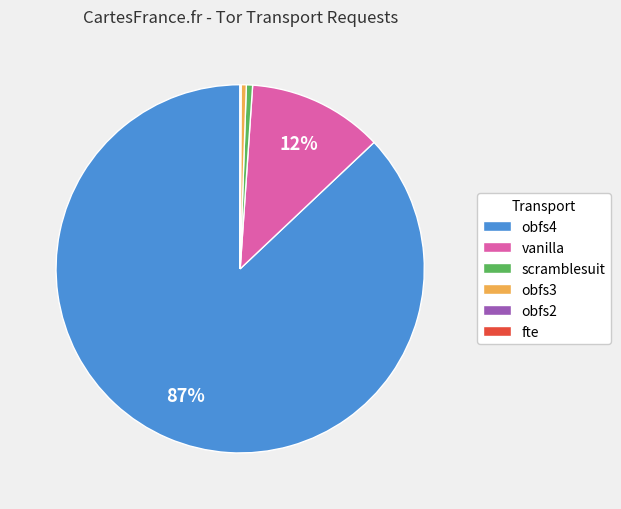

To the nearest percent, what is the difference between the largest and smallest slice percentages?

87%